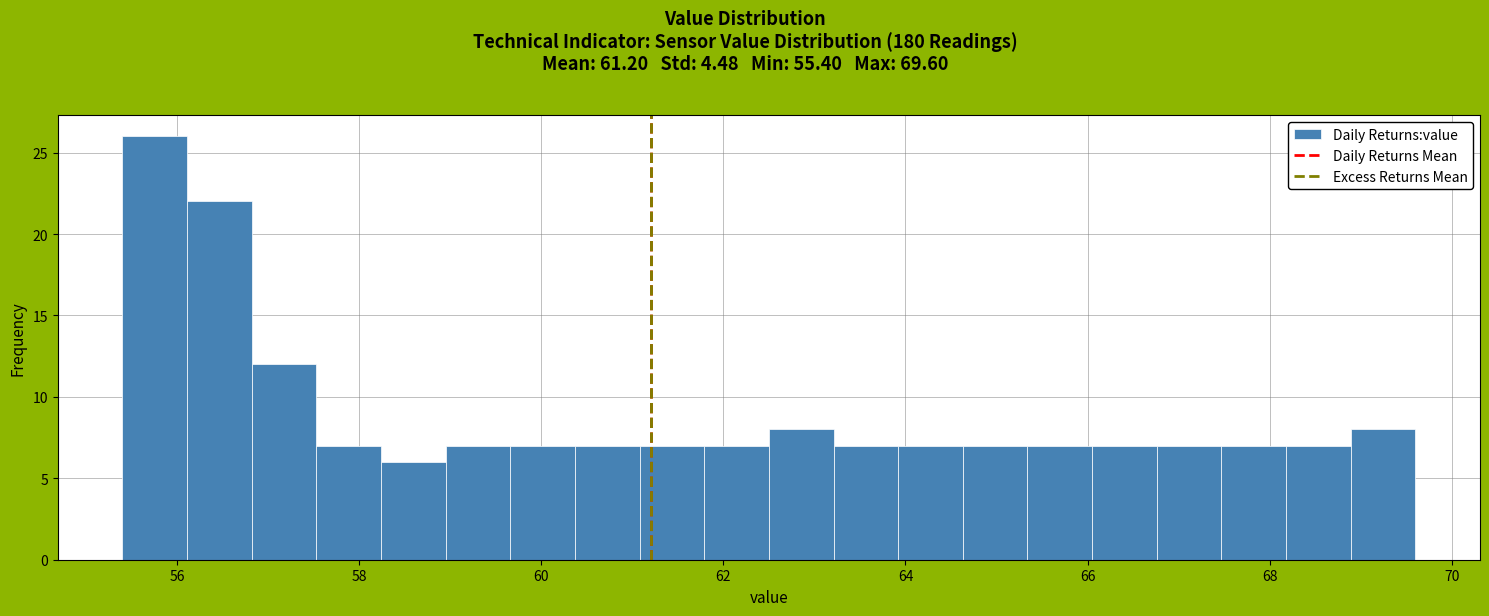

Read against the x-axis, roughly where is the centre of the tallest bar?

55.8